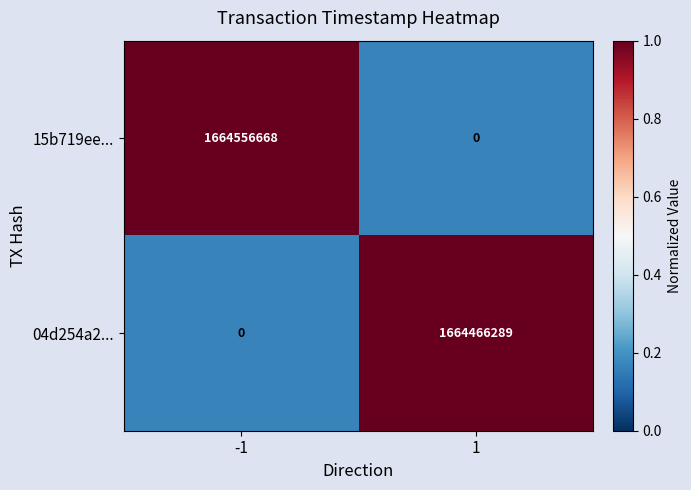

Reading left to right, list all the values displayed in this chart.

15b719ee...: -1=1664556668	1=0
04d254a2...: -1=0	1=1664466289